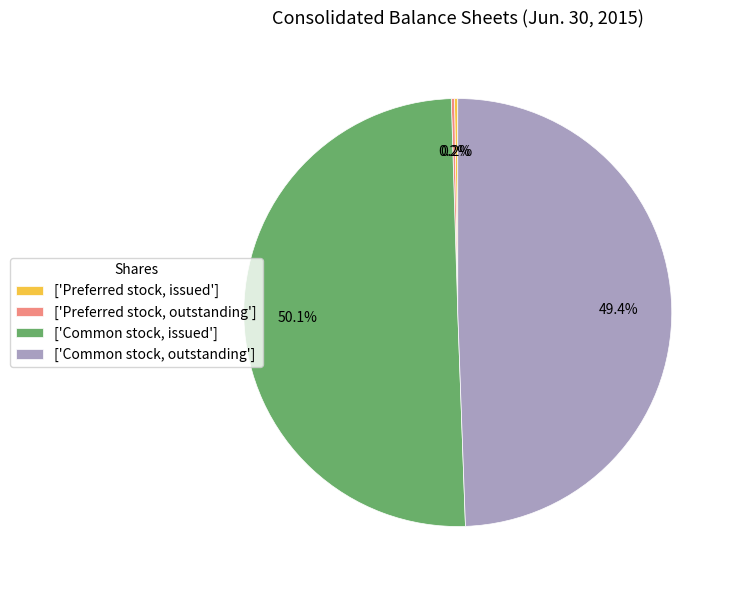

What is the majority slice?

['Common stock, issued']